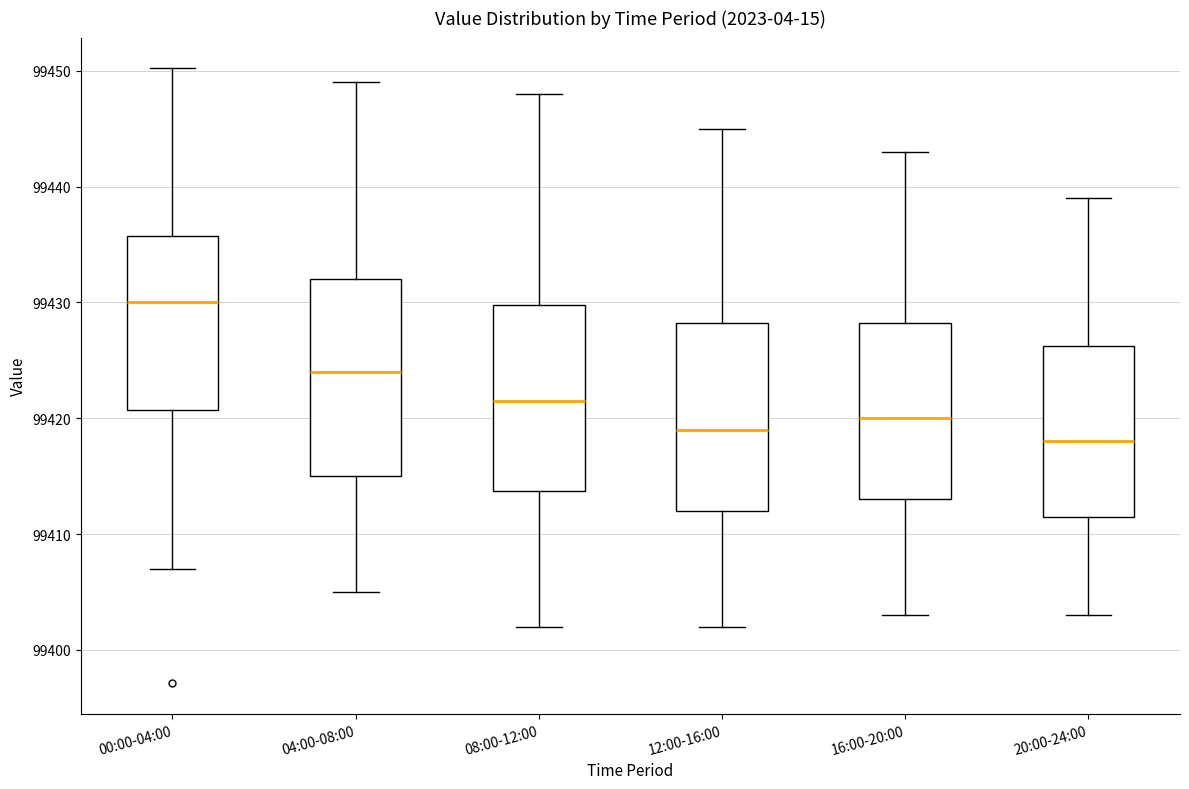

Which box's median line is the lowest?

20:00-24:00